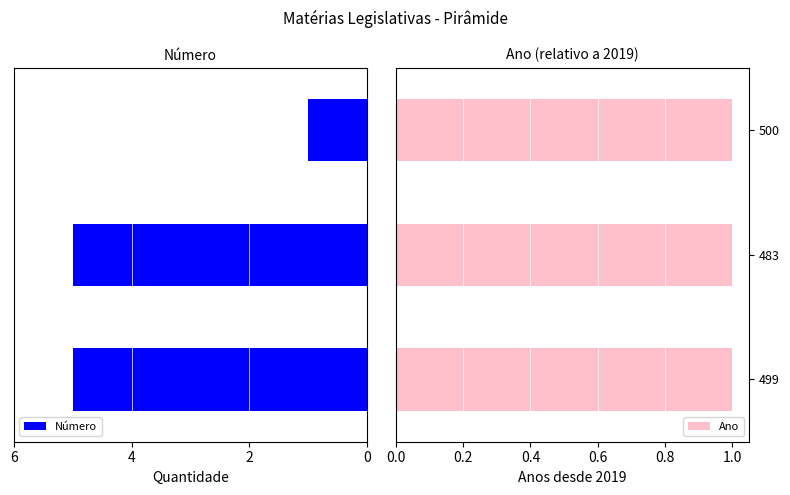

What is the sum of all Número values?

11